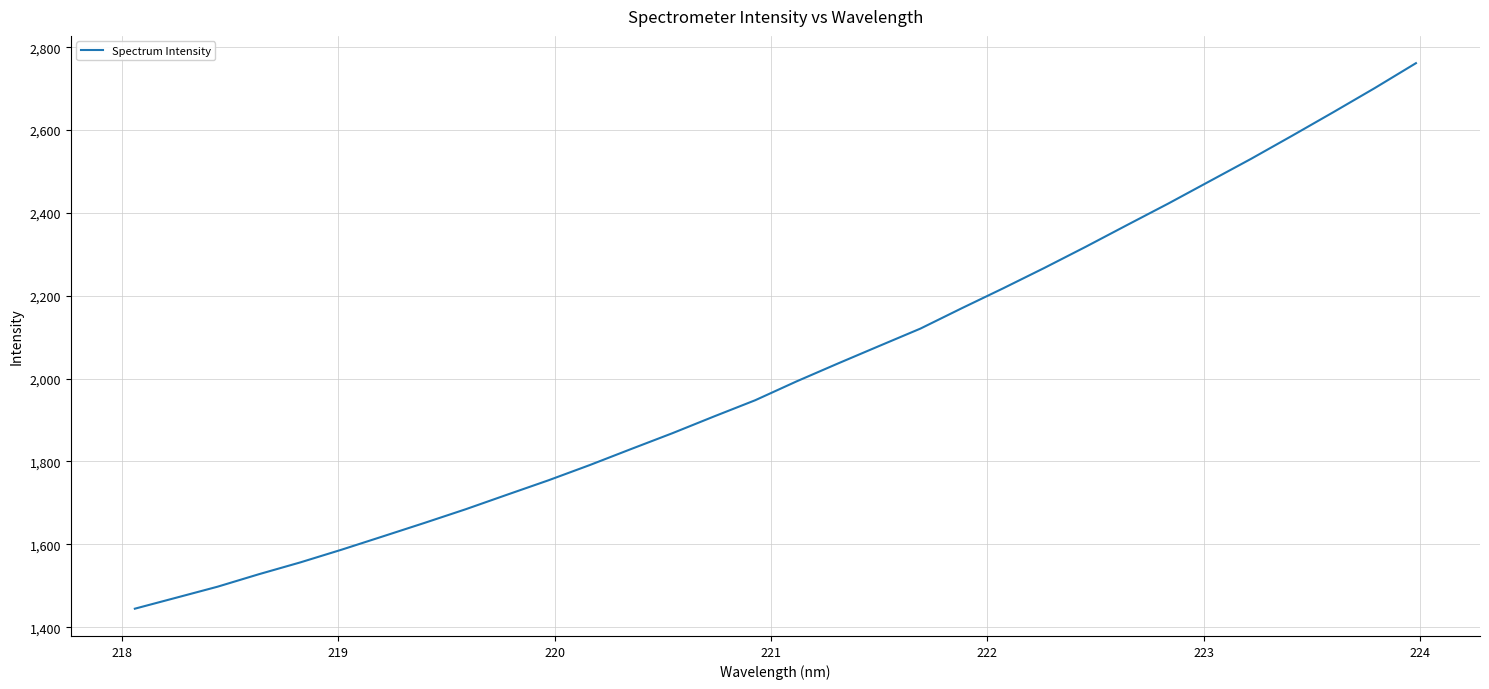

What is the difference between the maximum and minimum values?

1316.8